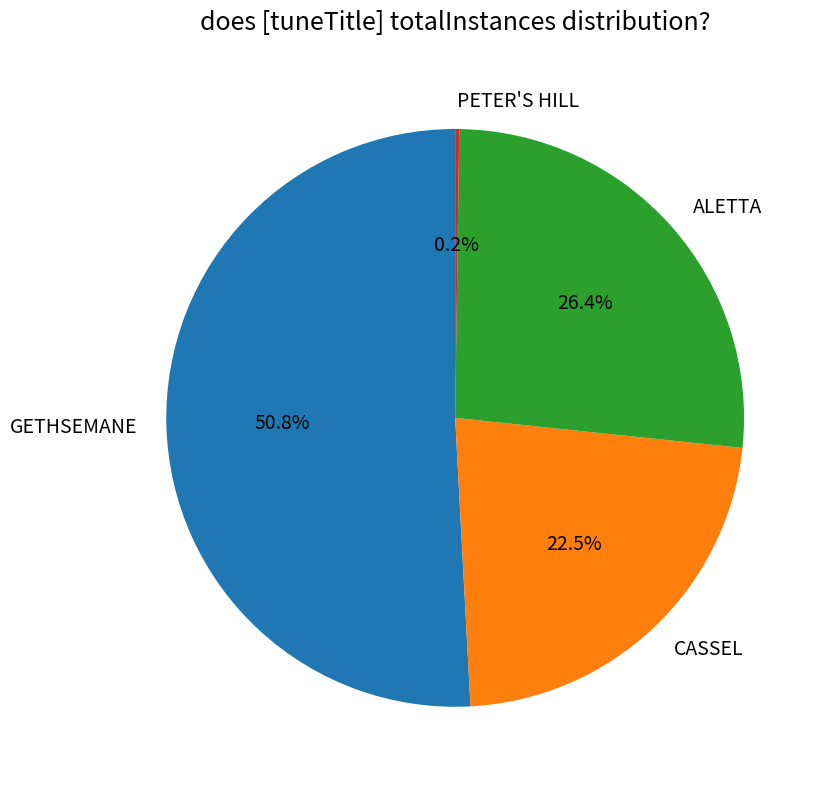

Which slice is the largest?

GETHSEMANE